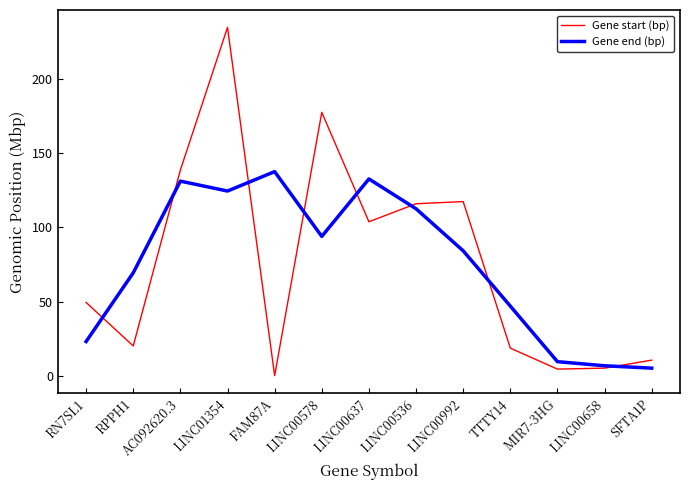

At which label does Gene end (bp) first exceed 84?

AC092620.3